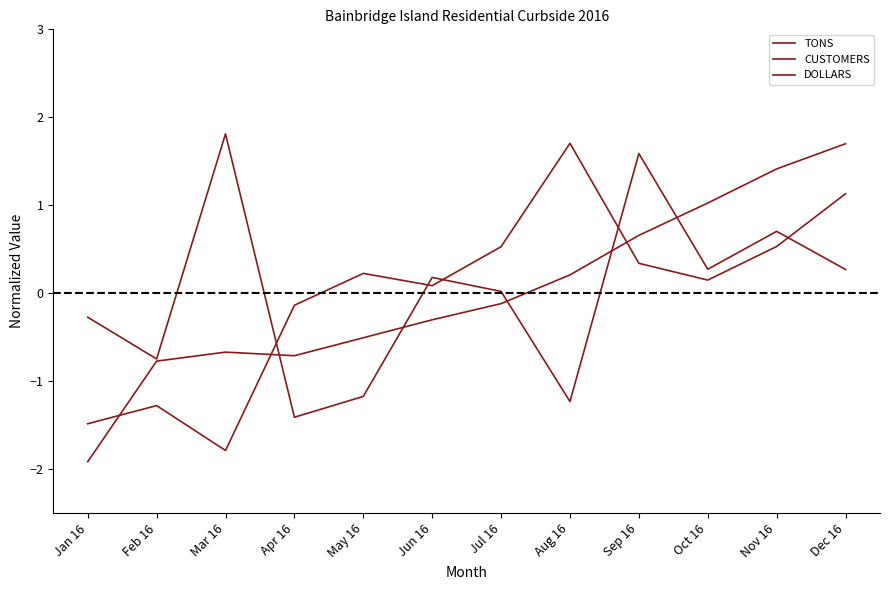

Which series has the widest spread of values?

CUSTOMERS